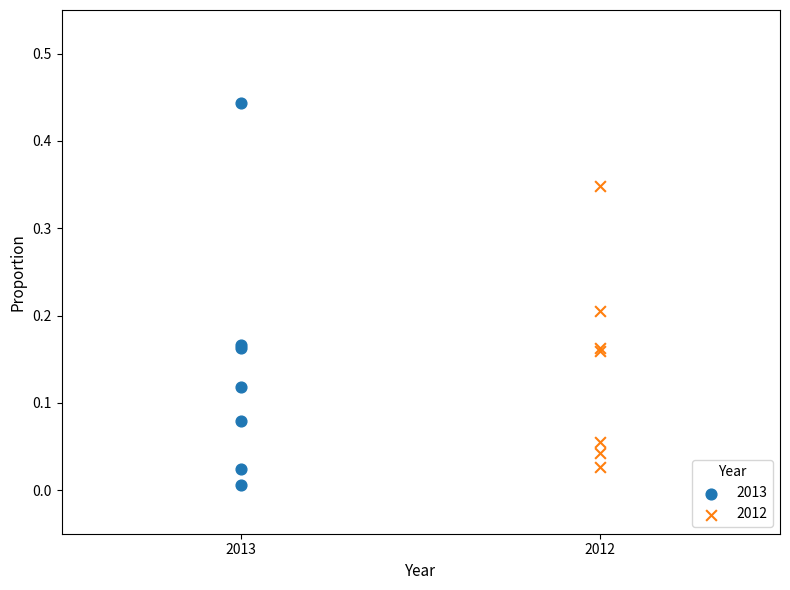

Which series has the largest Y range (max minus min)?

2013